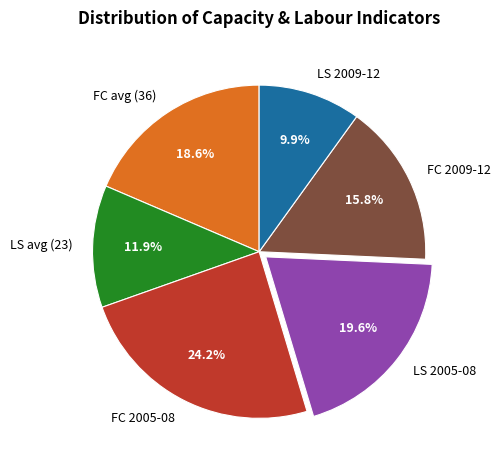

Which slice is the largest?

FC 2005-08